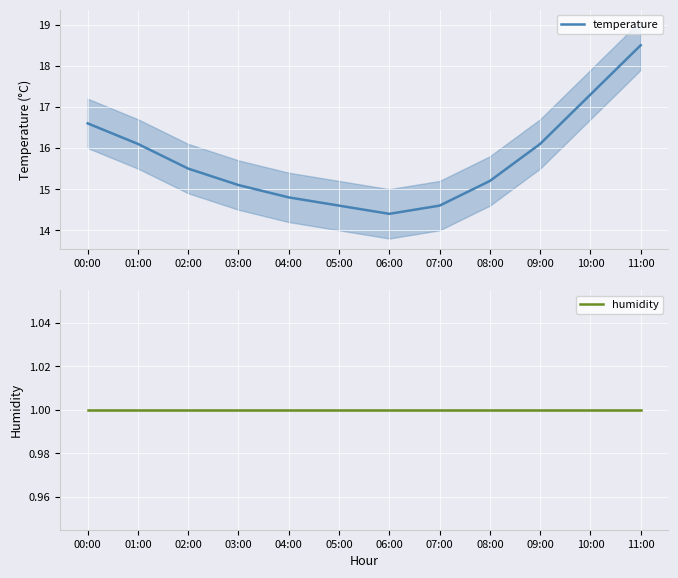

What are all the series names shown in the legend?

temperature, humidity